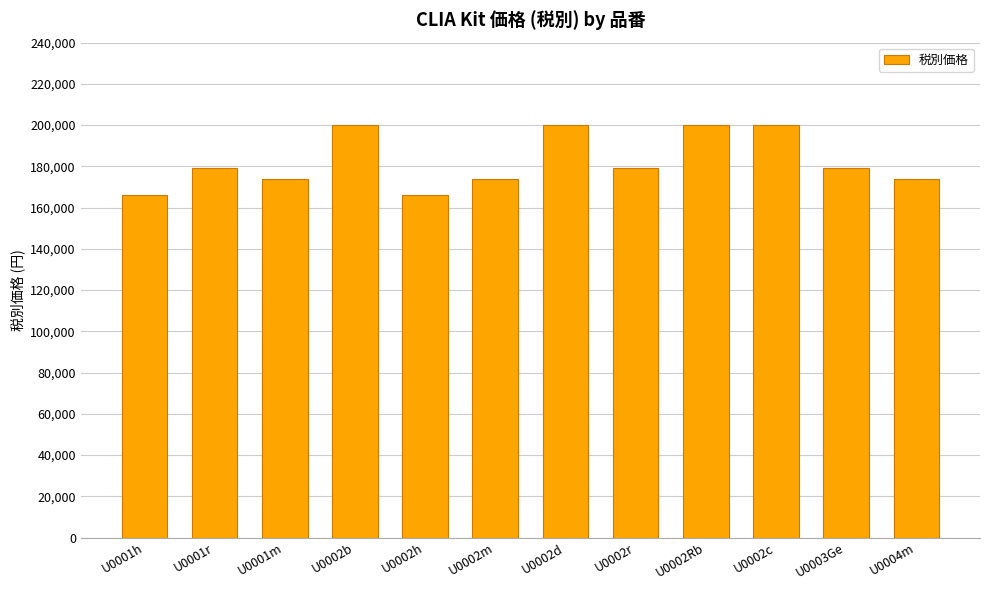

What is the label of the 11th bar from the left?

U0003Ge